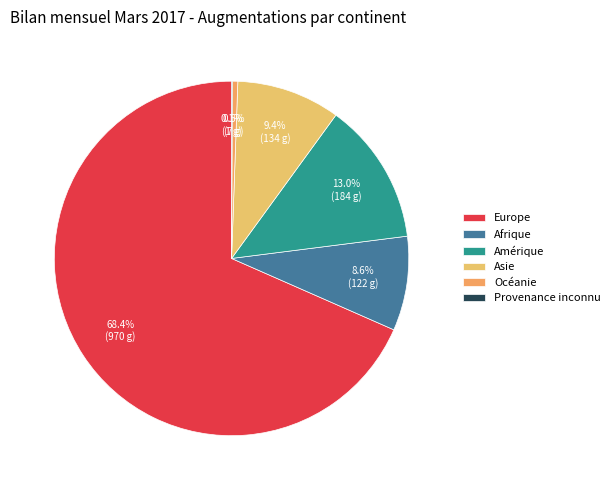

True or false: Amérique accounts for 7% of the total.

False